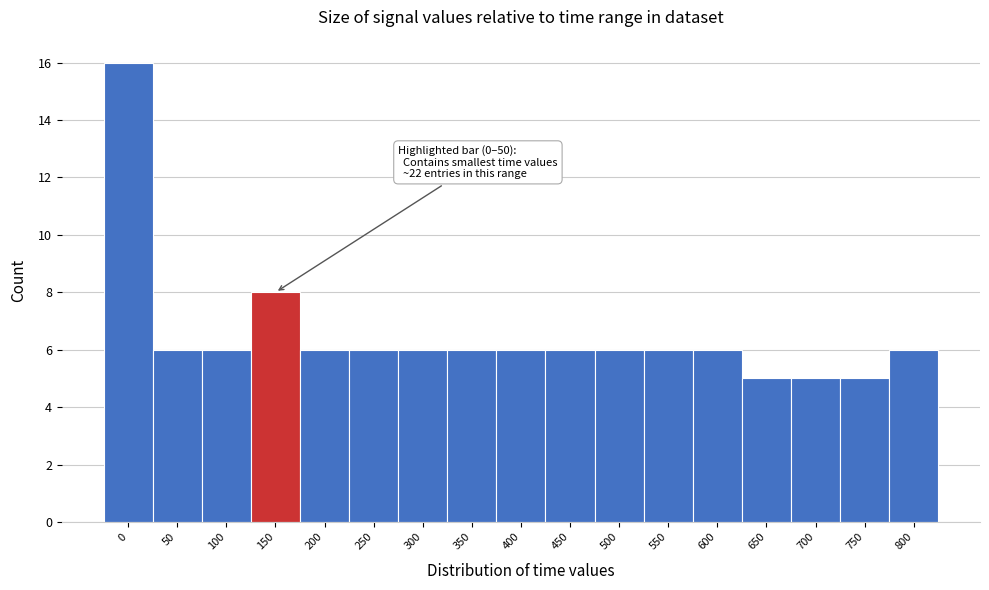

Reading left to right, list all the values displayed in this chart.

16	6	6	8	6	6	6	6	6	6	6	6	6	5	5	5	6